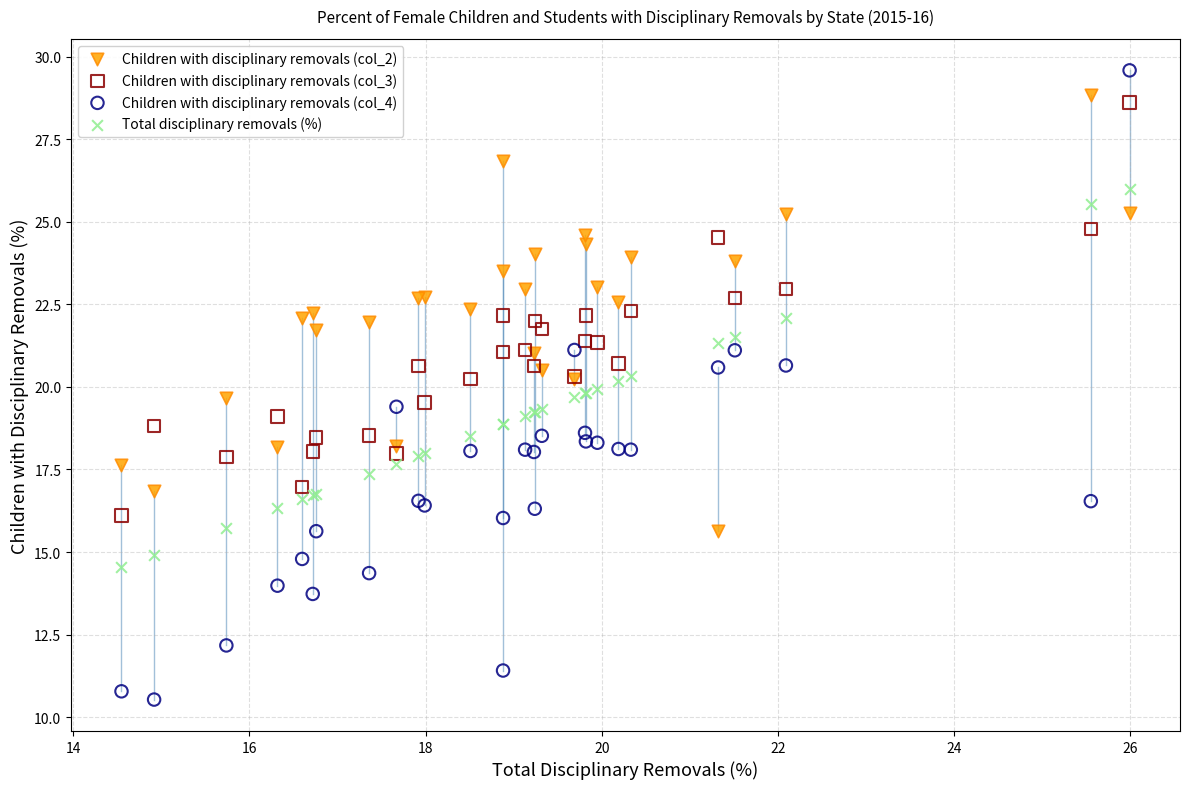

What are all the series names shown in the legend?

Children with disciplinary removals (col_2), Children with disciplinary removals (col_3), Children with disciplinary removals (col_4), Total disciplinary removals (%)